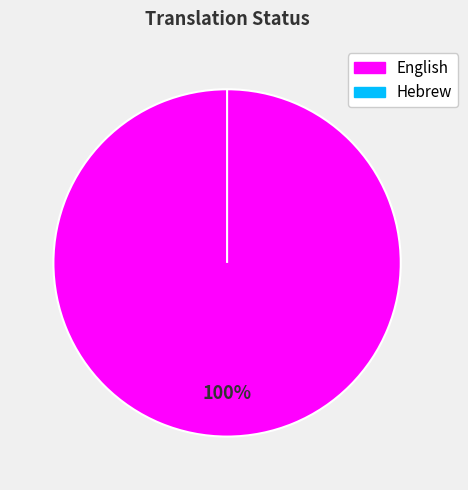

Which category has the smallest portion of the pie?

Hebrew